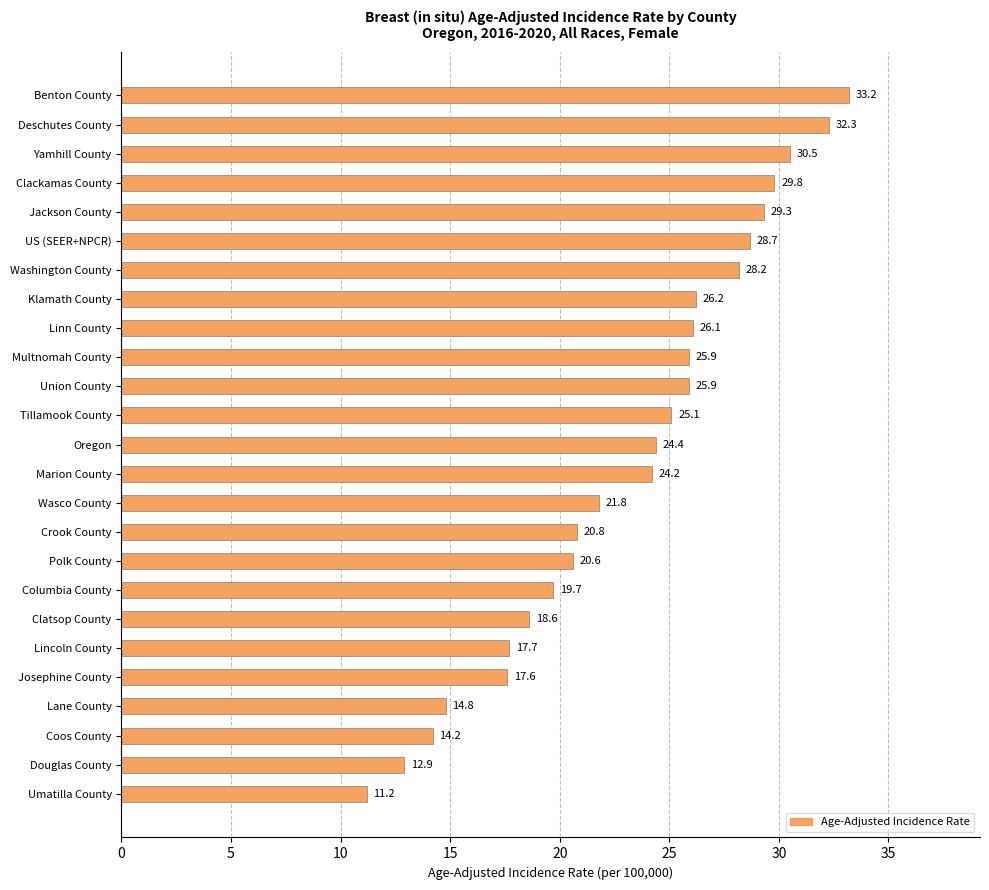

What is the smallest value displayed?

11.2